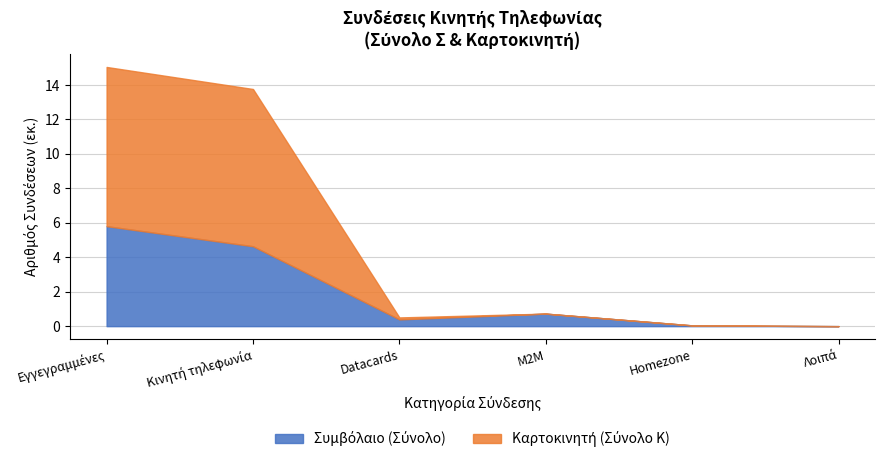

How many distinct data groups are displayed?

2